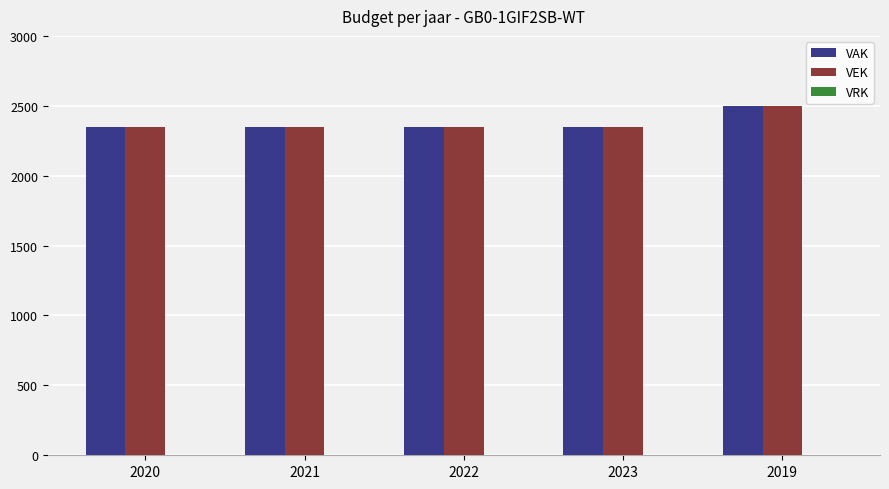

What position from the left is 2023?

4